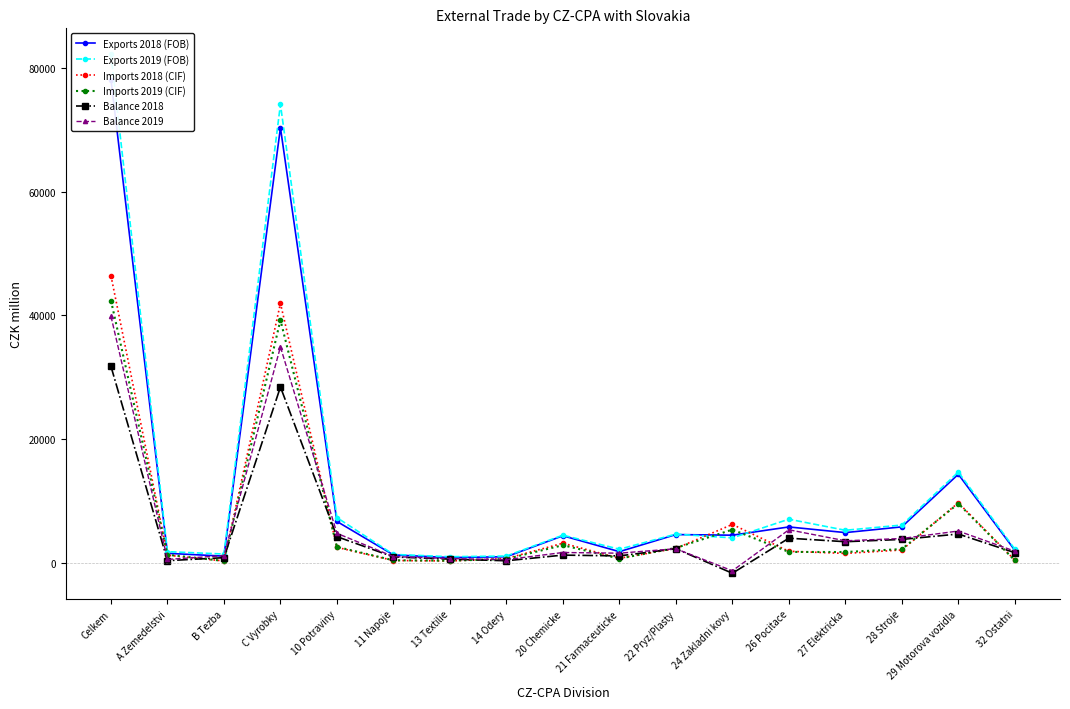

What is the maximum value for Balance 2018?

31742